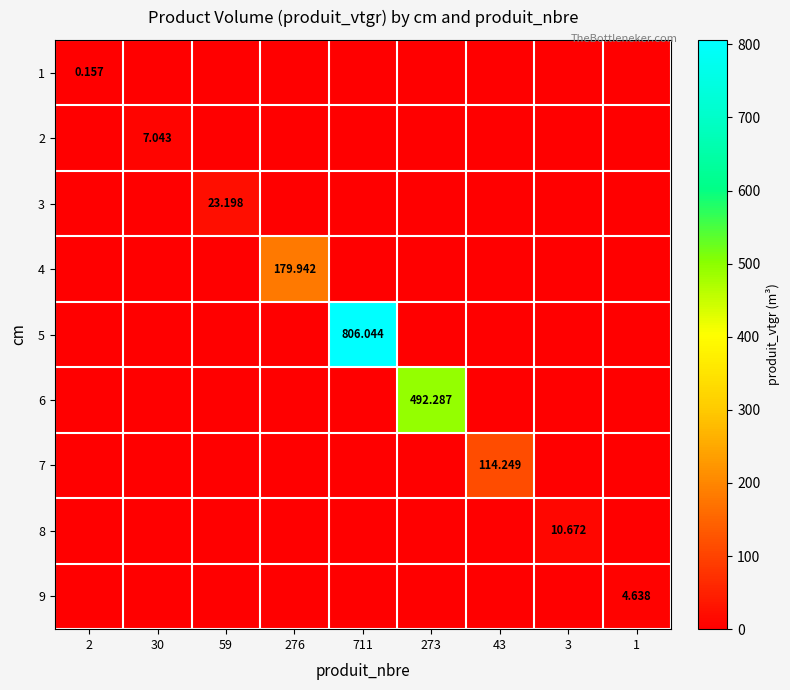

What is the greatest value displayed?

806.0